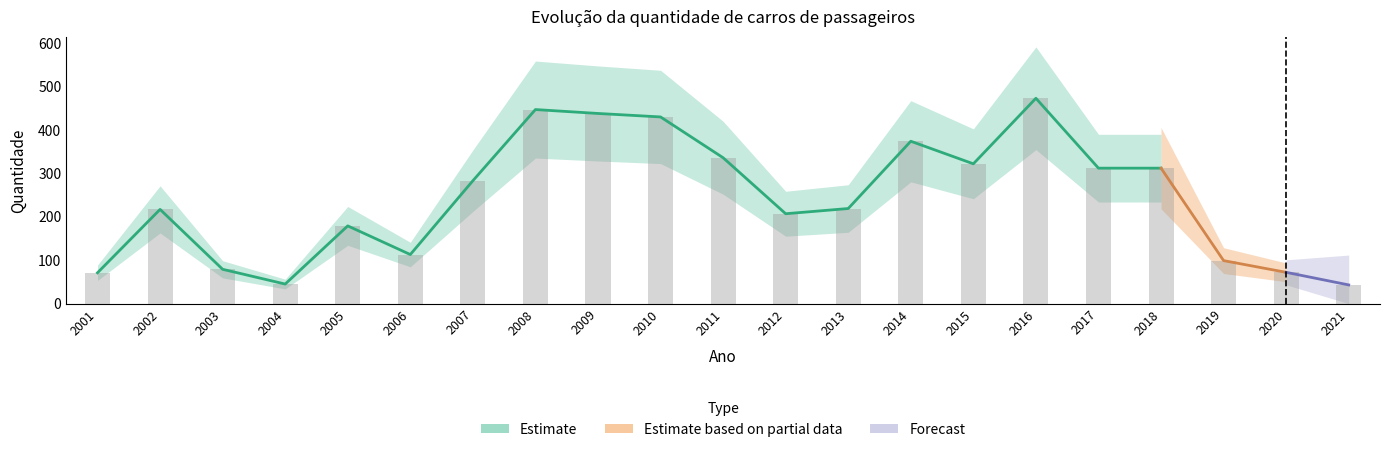

What is the ratio of the value at 2004 to the value at 2013?

0.2